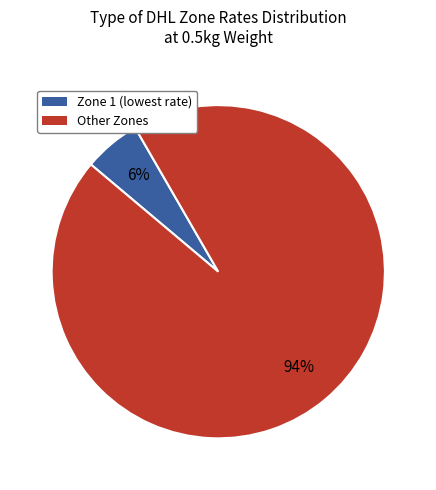

To the nearest percent, what is the average slice percentage?

50%